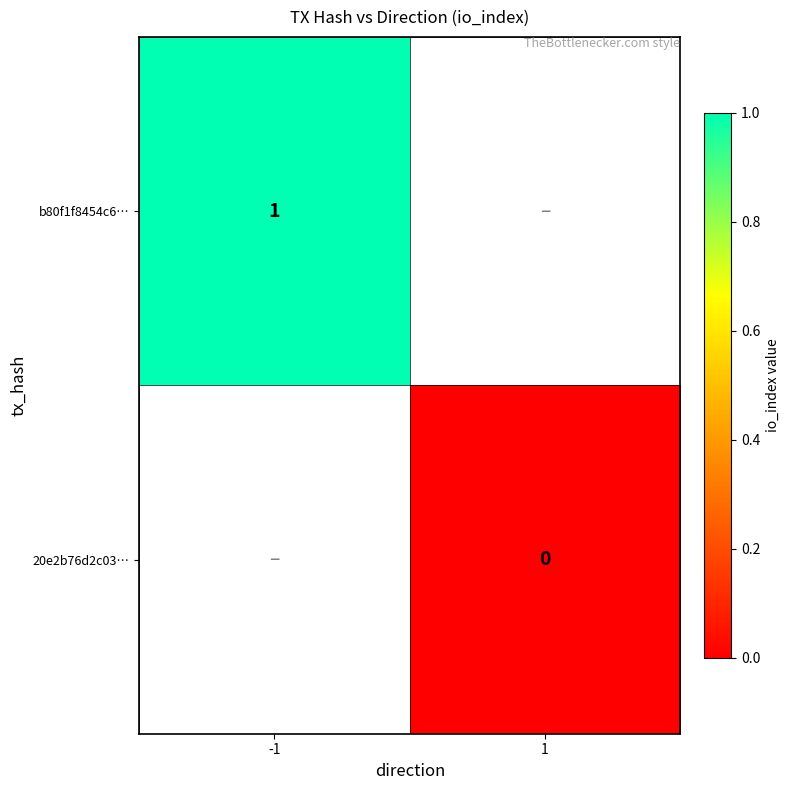

The value of b80f1f8454c6… at -1 is 1. True or false?

True